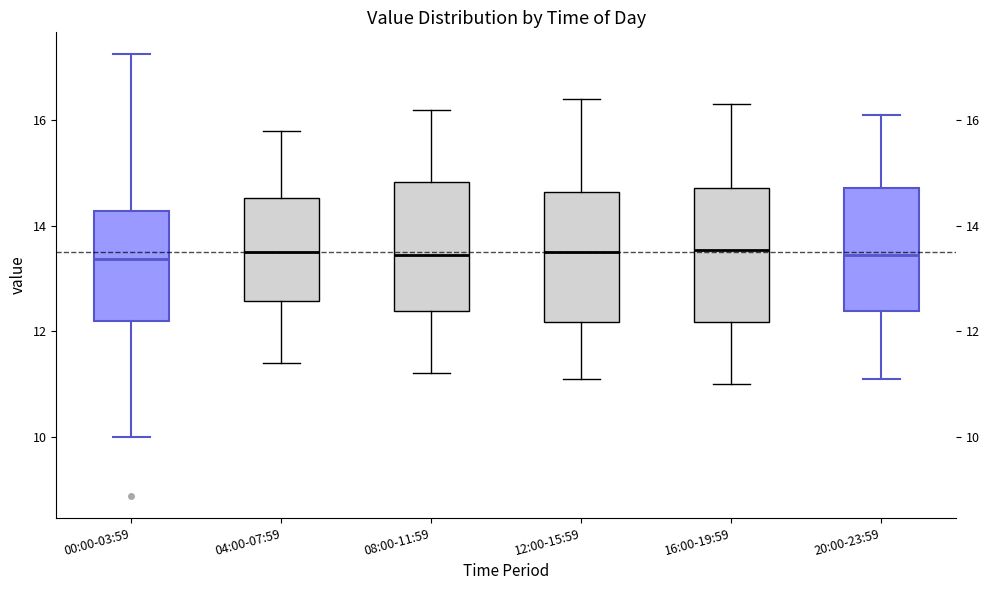

Reading left to right, read every box against the y-axis: the position of its median line, the range the box covers, and the ends of its whiskers. The values are not printed on the chart, so give them approximately, as read against the axis.

00:00-03:59: median 13.4, box 12.2 to 14.2, whiskers 10.0 to 17.2
04:00-07:59: median 13.6, box 12.6 to 14.6, whiskers 11.4 to 15.8
08:00-11:59: median 13.4, box 12.4 to 14.8, whiskers 11.2 to 16.2
12:00-15:59: median 13.6, box 12.2 to 14.6, whiskers 11.2 to 16.4
16:00-19:59: median 13.6, box 12.2 to 14.8, whiskers 11.0 to 16.4
20:00-23:59: median 13.4, box 12.4 to 14.8, whiskers 11.2 to 16.2